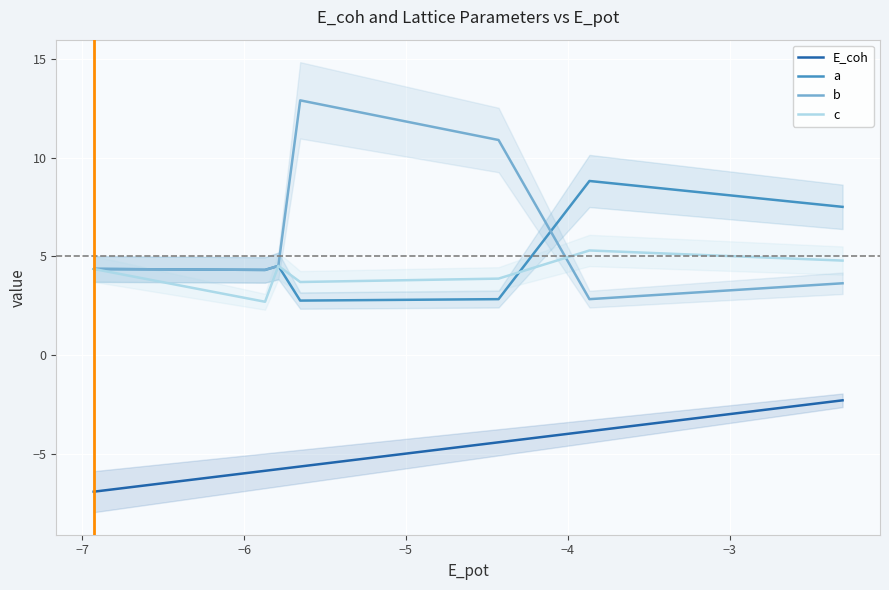

How many distinct data groups are displayed?

4